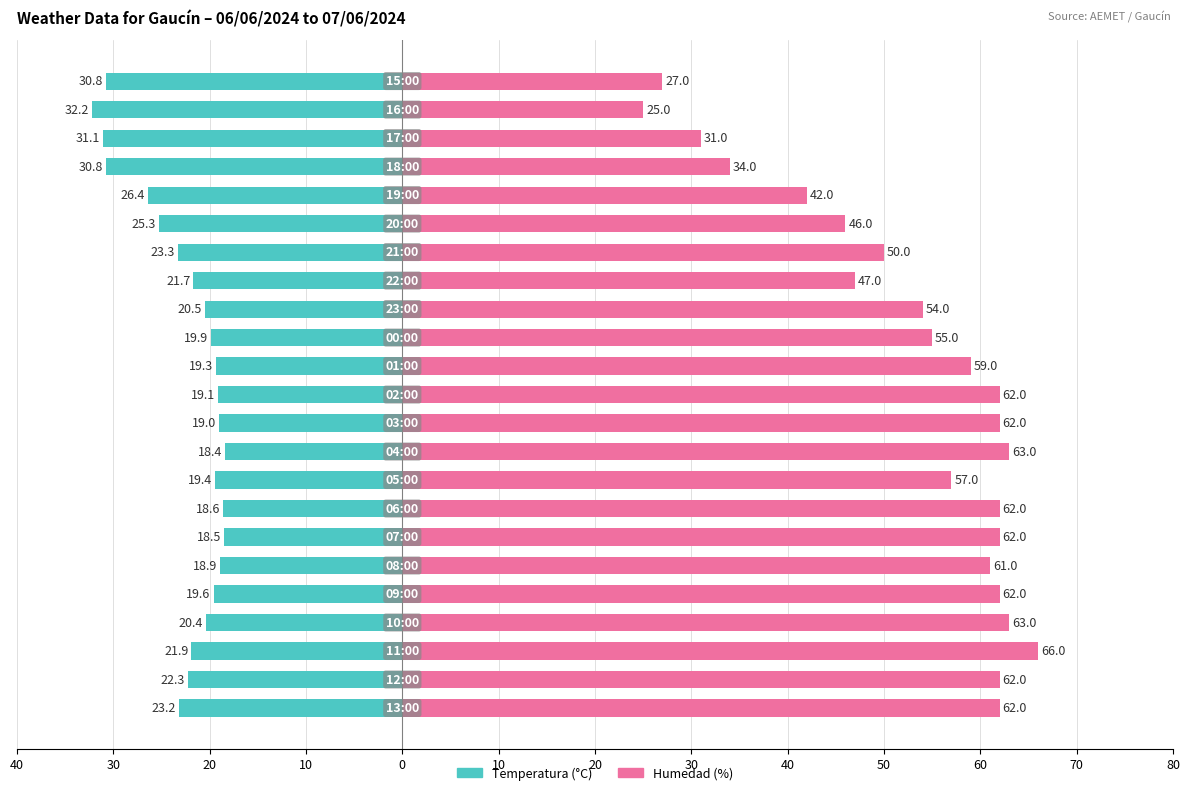

Which series has the widest spread of values?

Humedad (%)